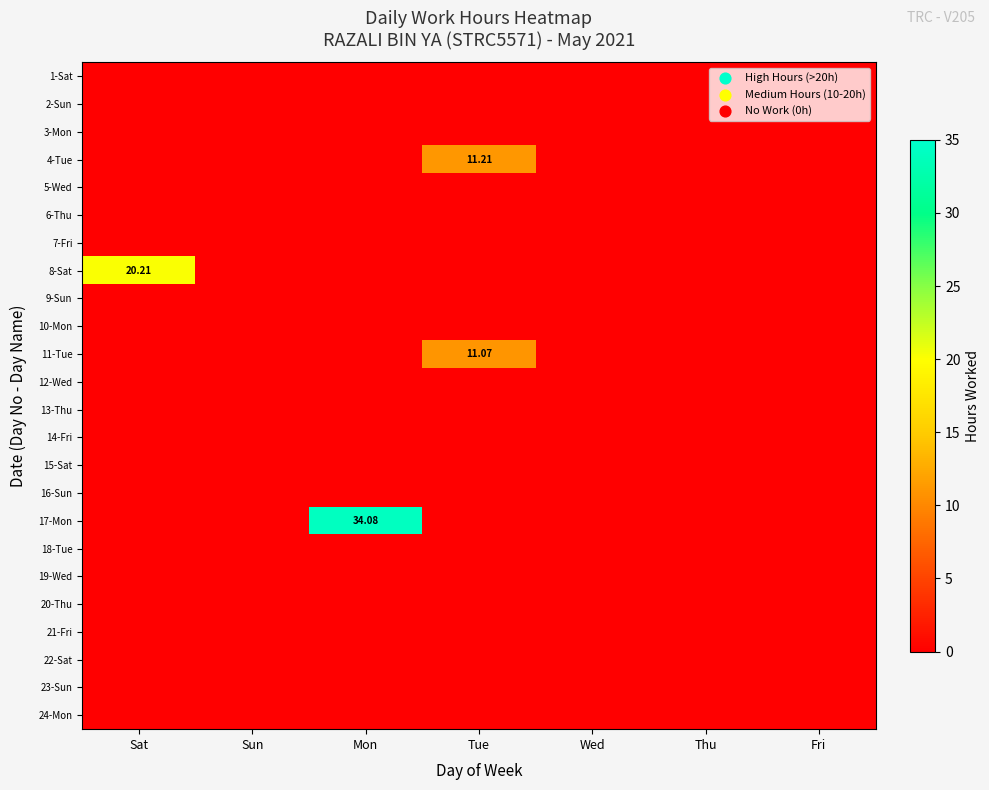

How many data points does each series have?

7